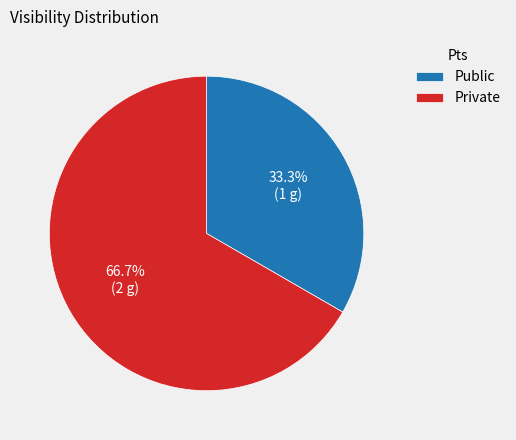

Which slice represents more than half of the pie?

Private